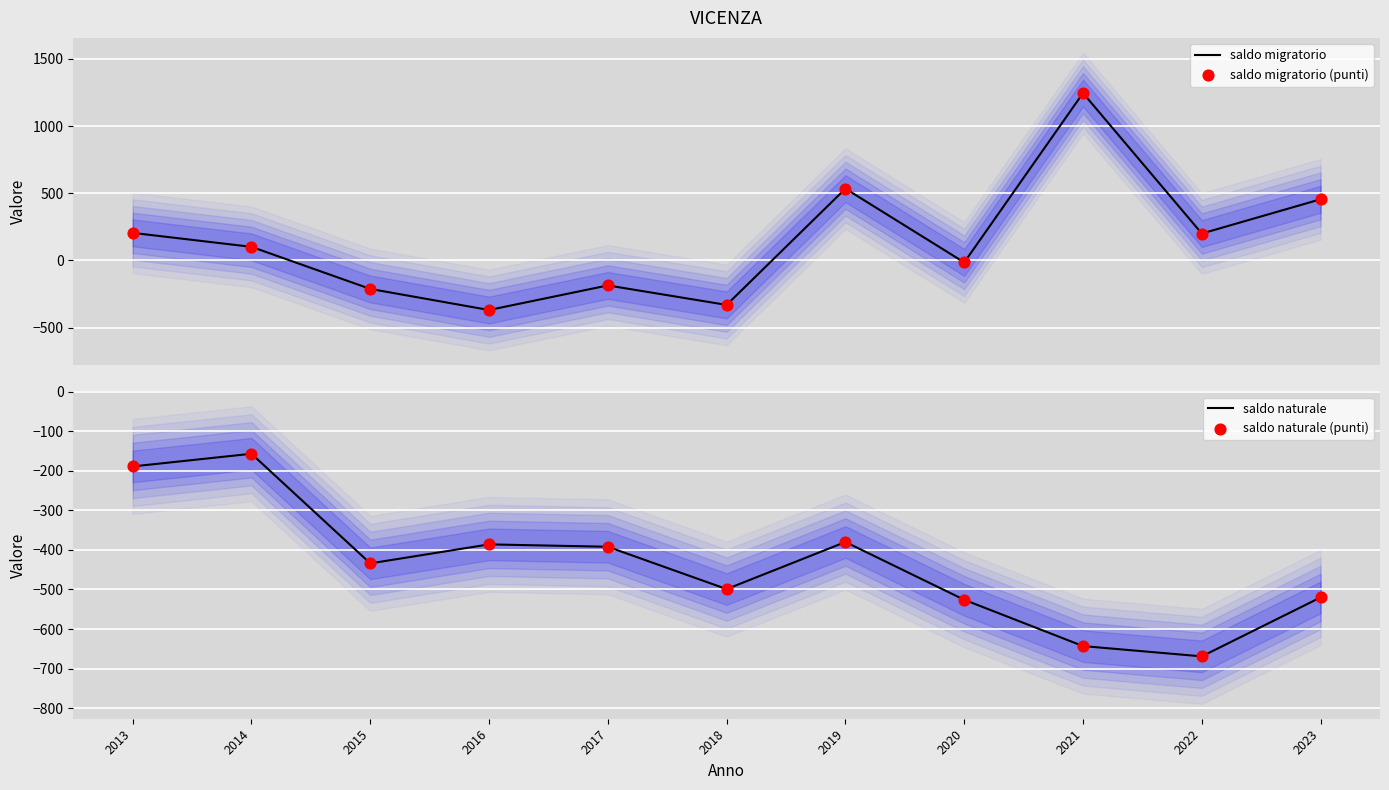

What is the total value across all series at 2019?

308